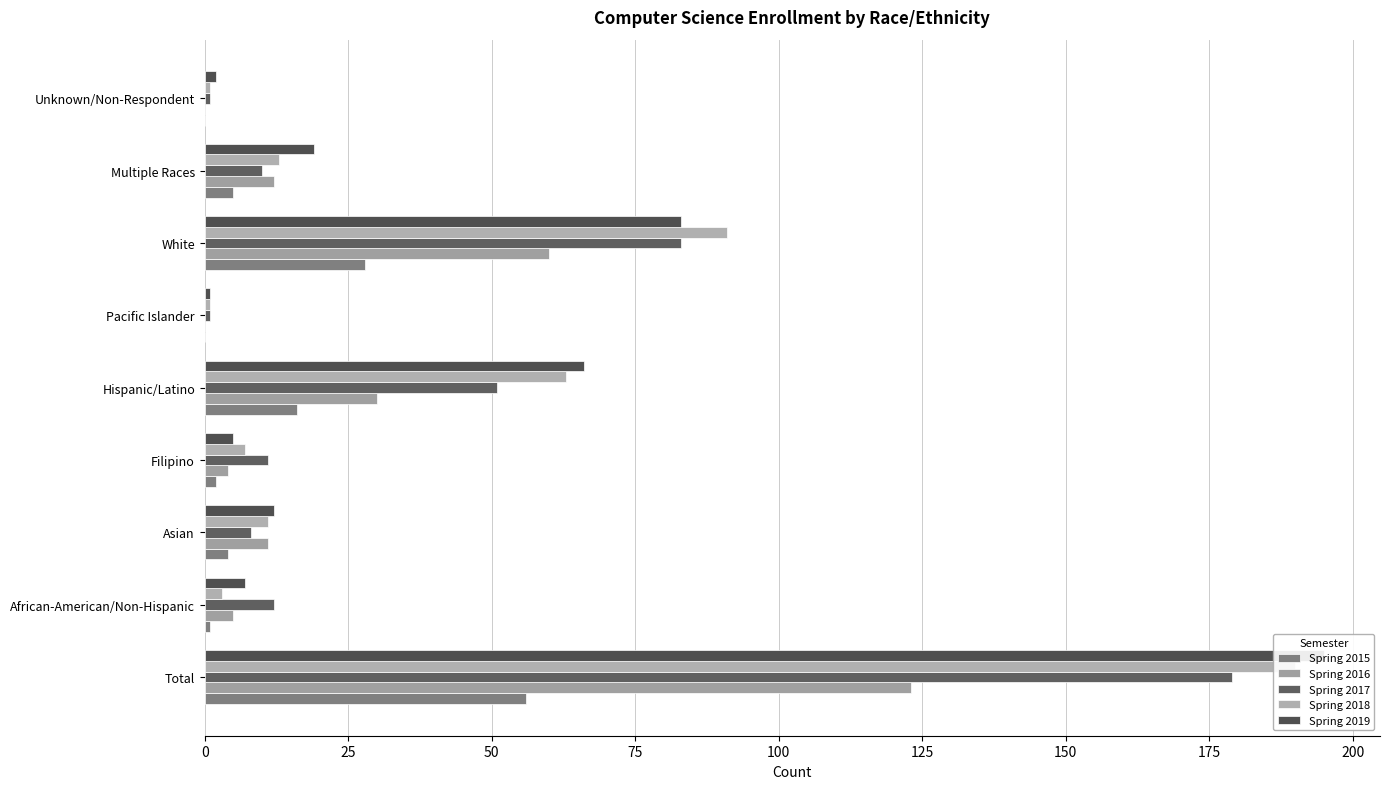

The Spring 2015 series shows 0 at African-American/Non-Hispanic. True or false?

False